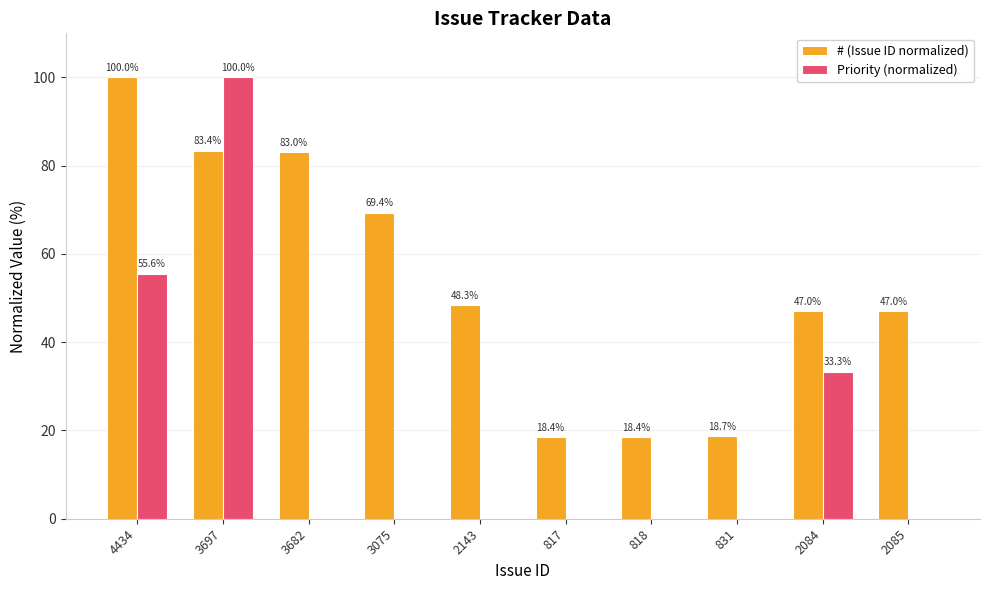

What is the total value across all series at 3682?

83.0